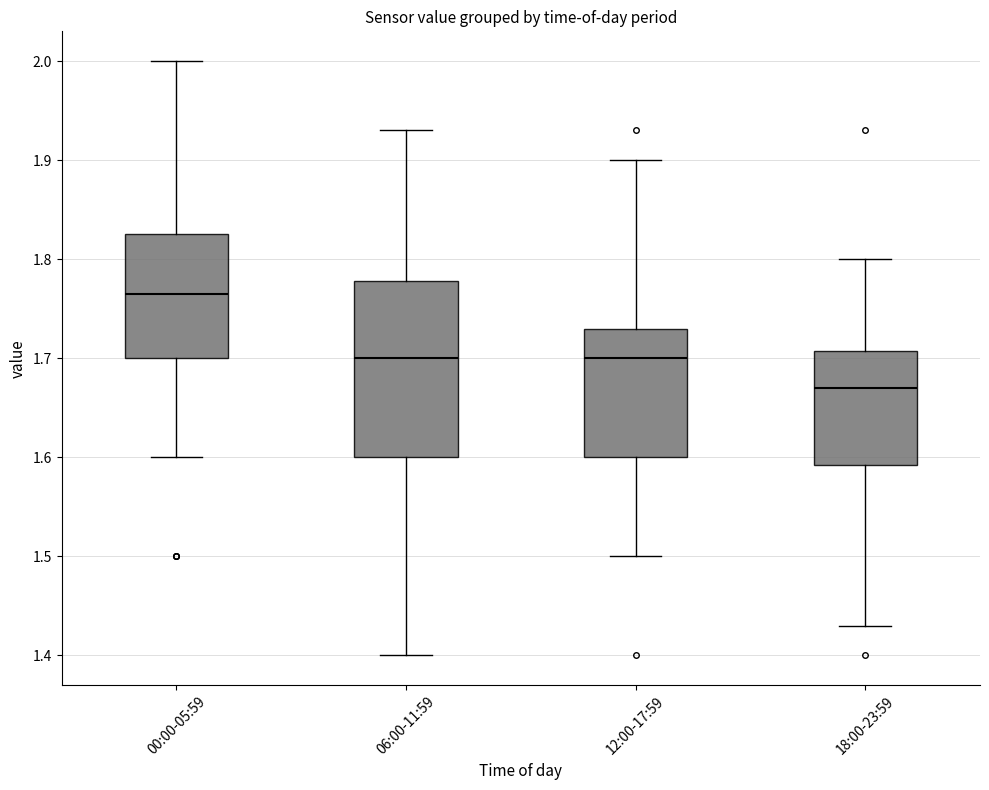

Where does the lower whisker of the box for 12:00-17:59 end on the y-axis? The values are not printed on the chart, so give them approximately, as read against the axis.

1.50